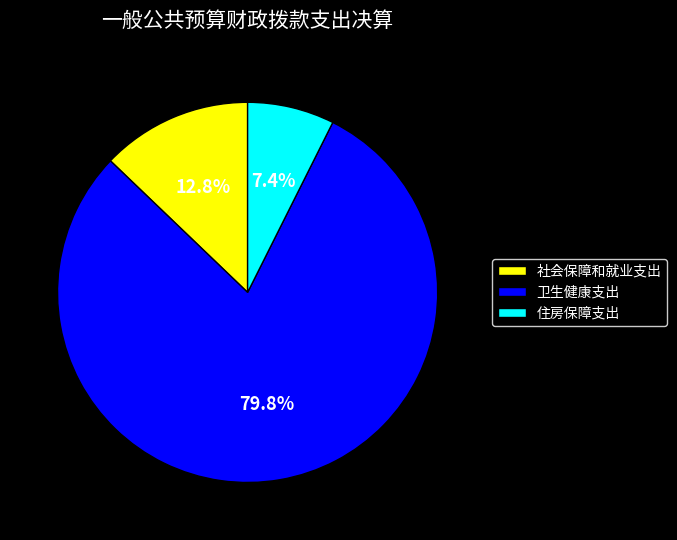

Which slice represents more than half of the pie?

卫生健康支出